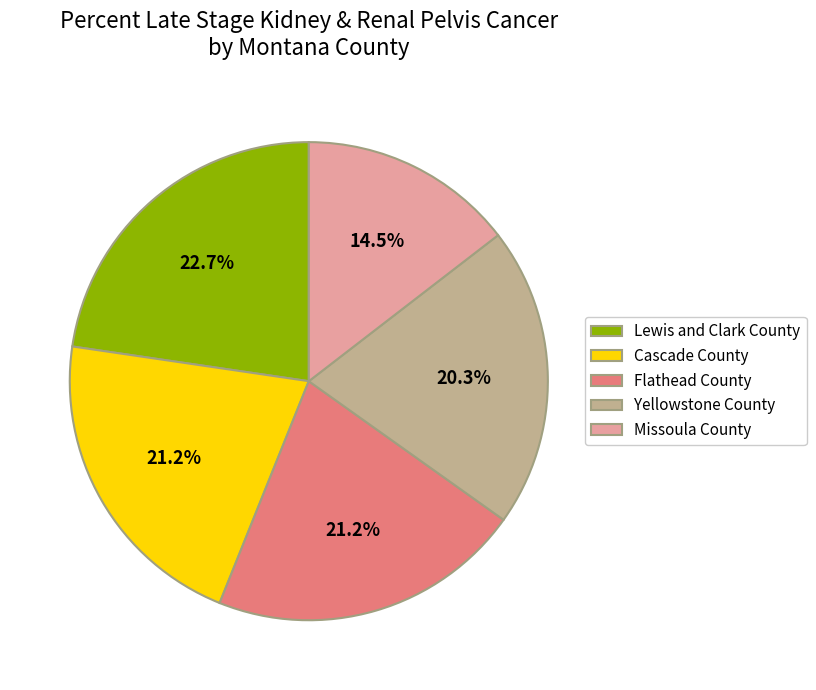

Which category has the biggest portion of the pie?

Lewis and Clark County